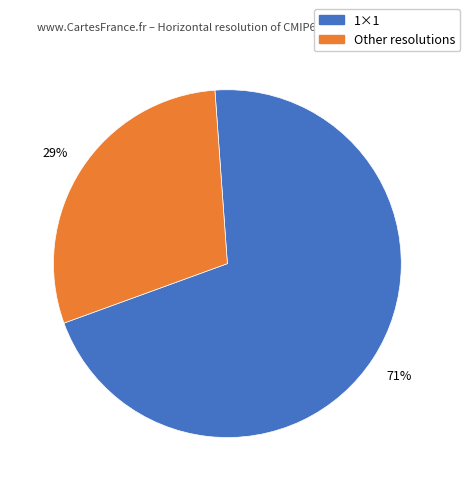

To the nearest percent, what is the average slice percentage?

50%